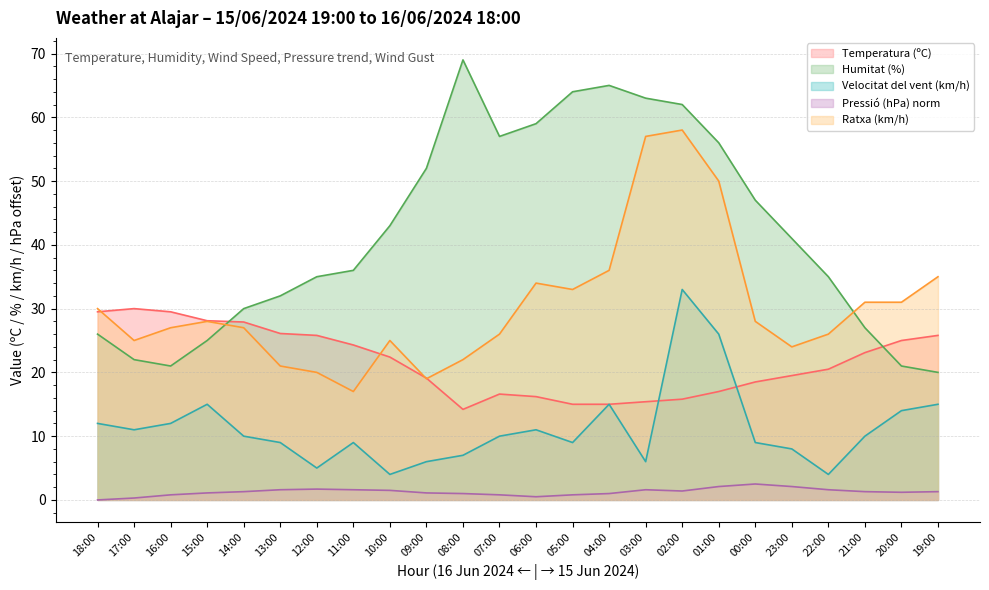

How many interior local peaks does the Velocitat del vent (km/h) series have?

5